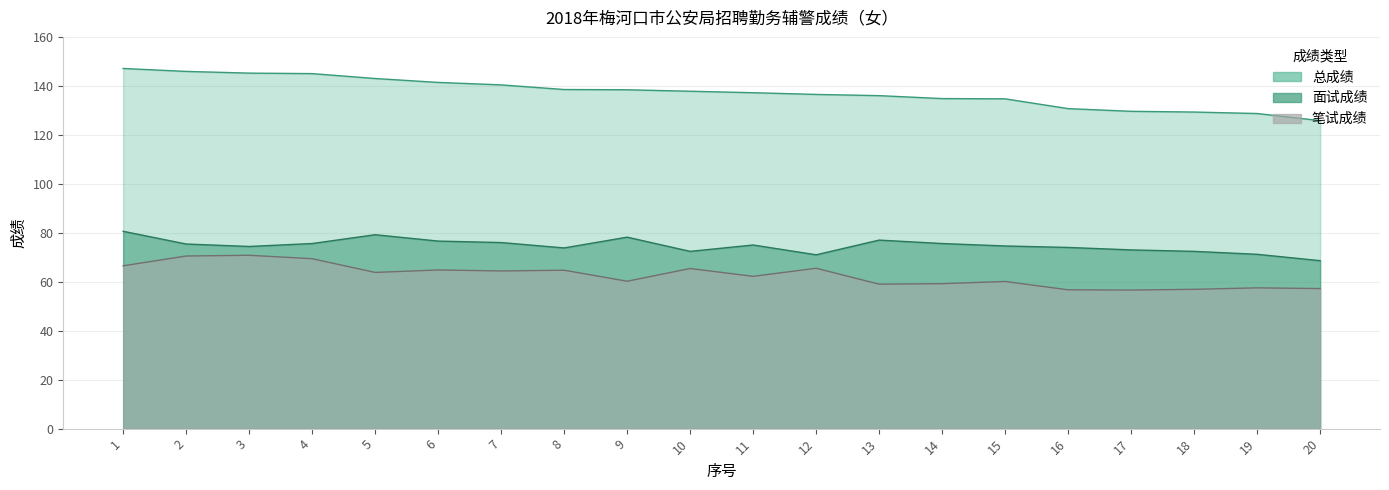

Does the chart have visible grid lines?

Yes